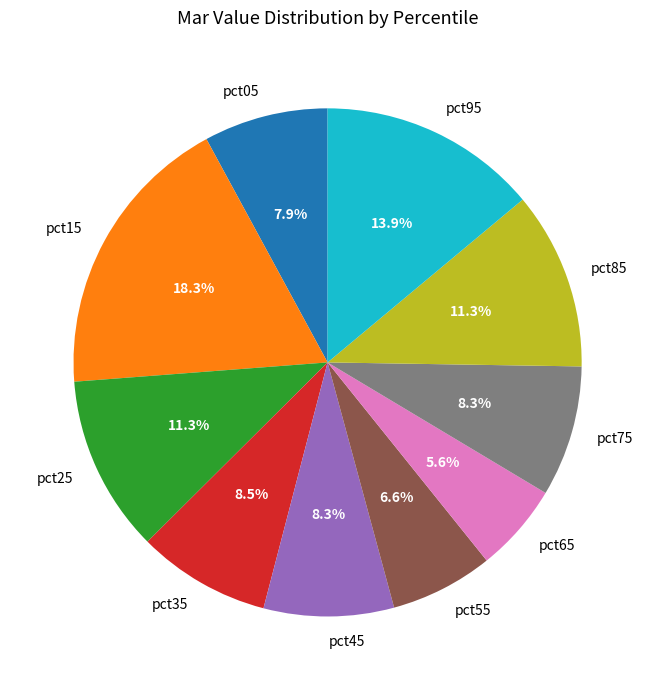

Between pct05 and pct95, which is larger?

pct95